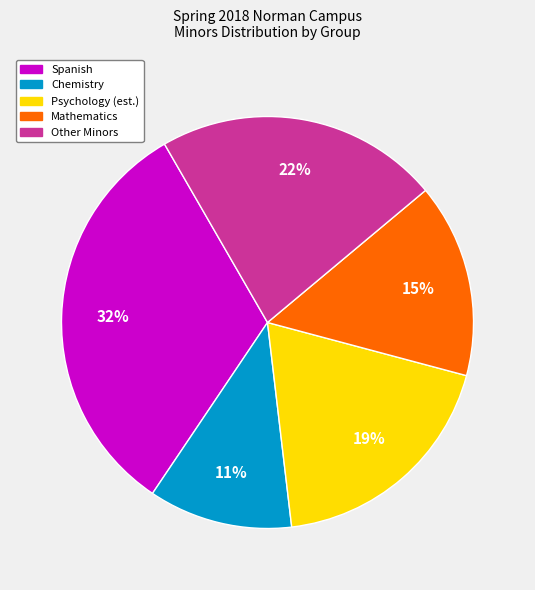

Is there a majority slice in this chart?

No